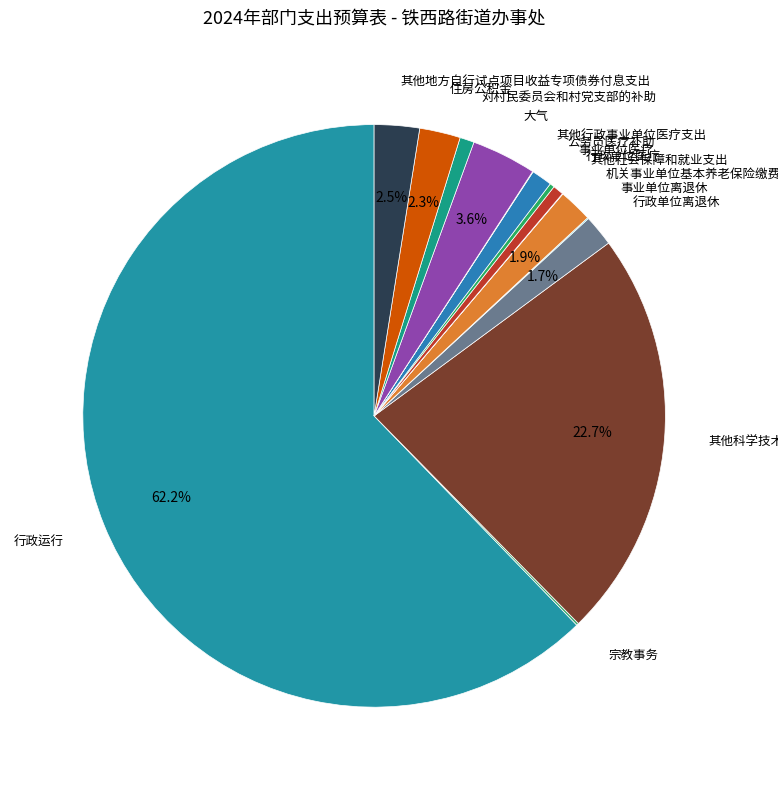

Does any single category account for the majority?

Yes